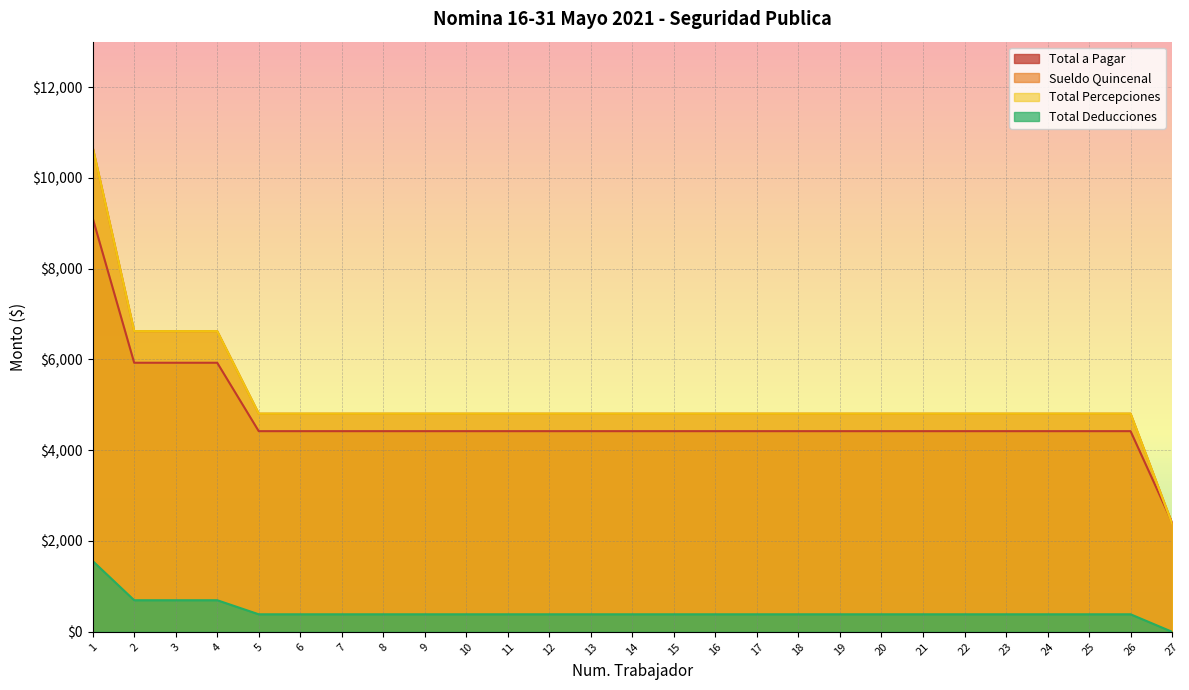

What is the spread (max minus min) of values at 9?

4420